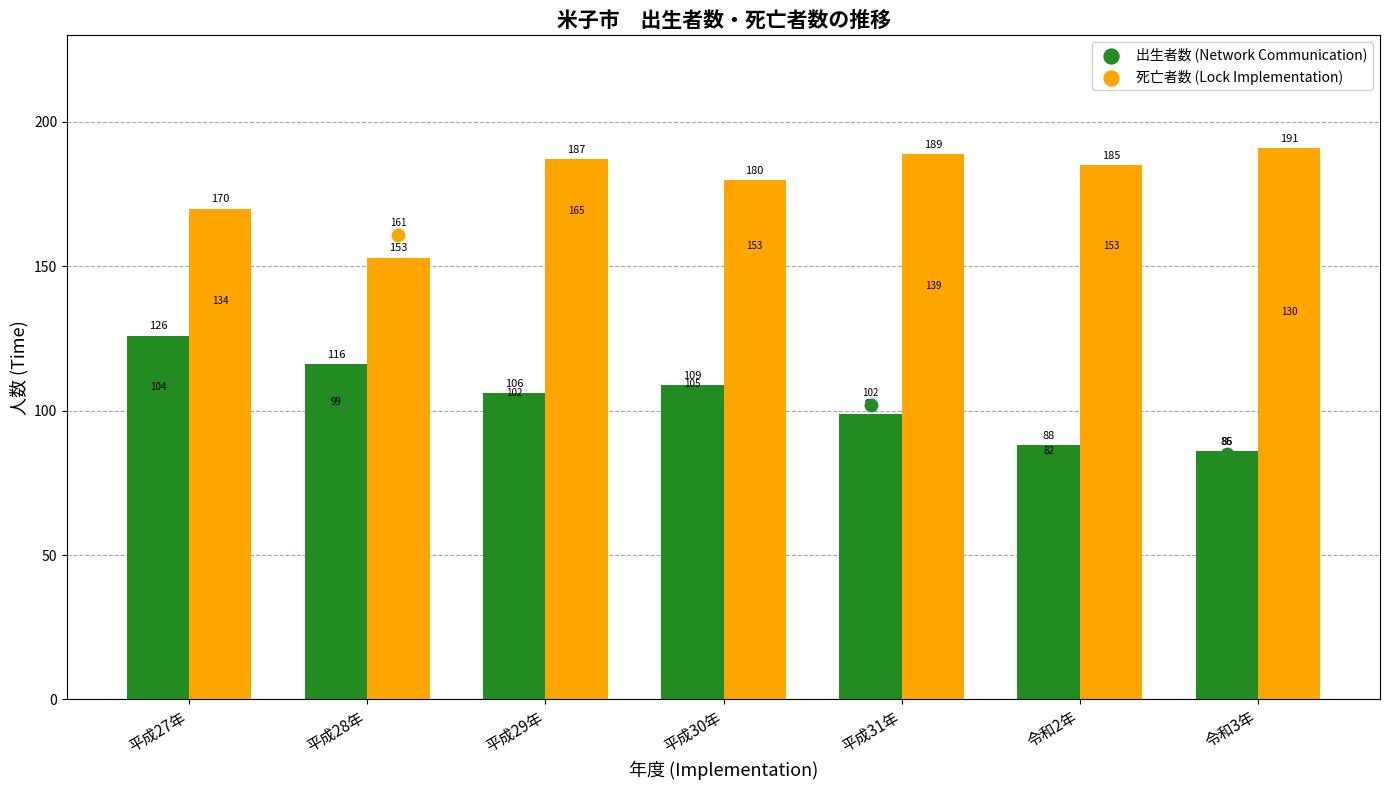

At which category is the sum across all series the highest?

平成27年